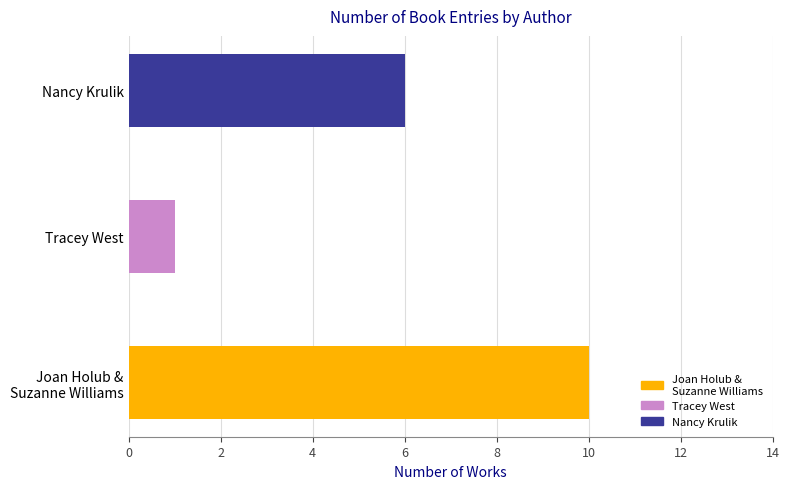

Reading left to right, list all the values displayed in this chart.

Joan Holub (1440894), Suzanne Williams=10	Tracey West (27577074)=1	Nancy Krulik (1233870)=6